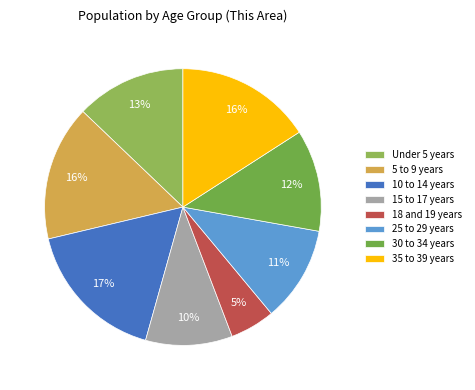

What portion of the pie excludes 15 to 17 years?

89.9%